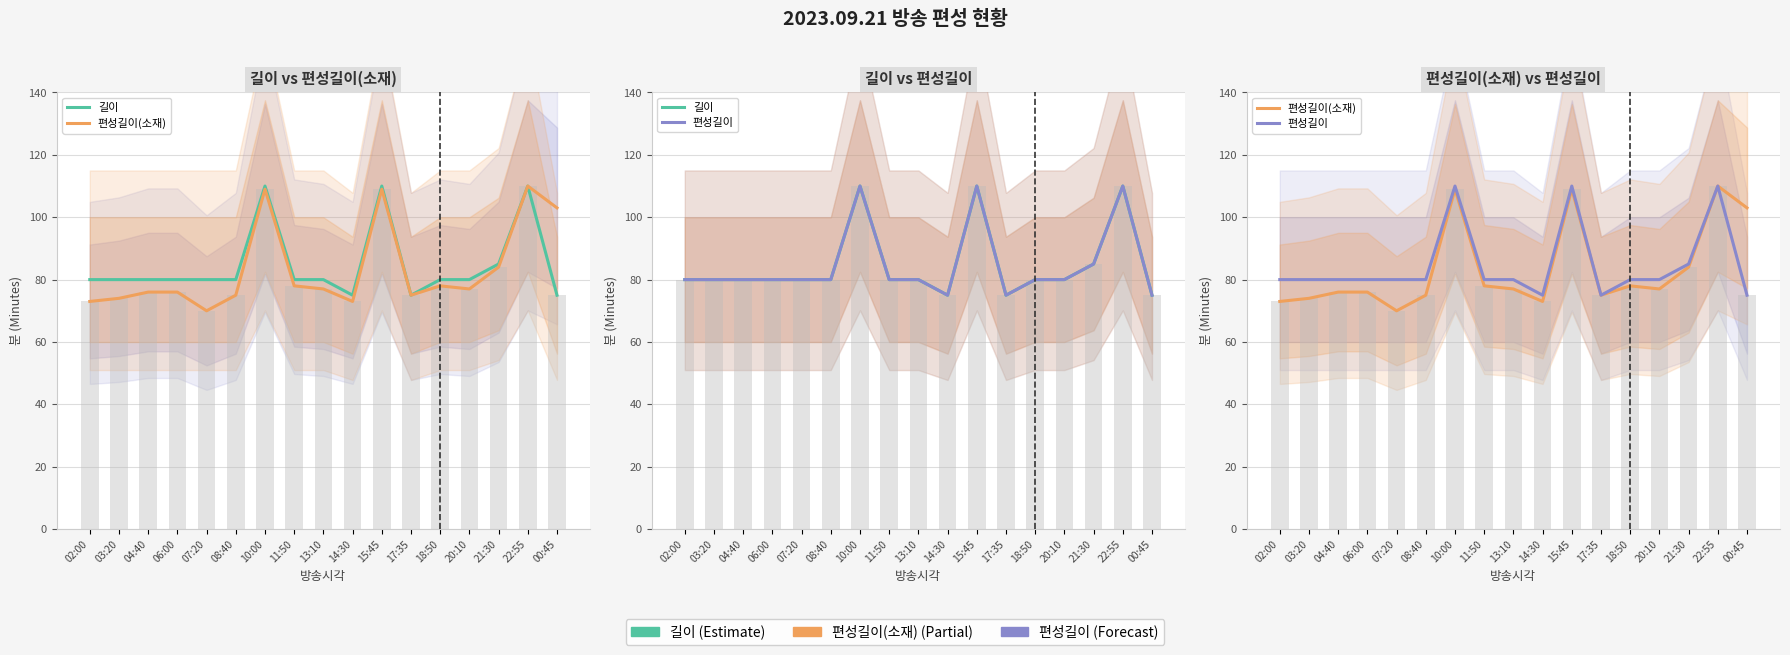

How many data points in 편성길이(소재) are above 77?

7